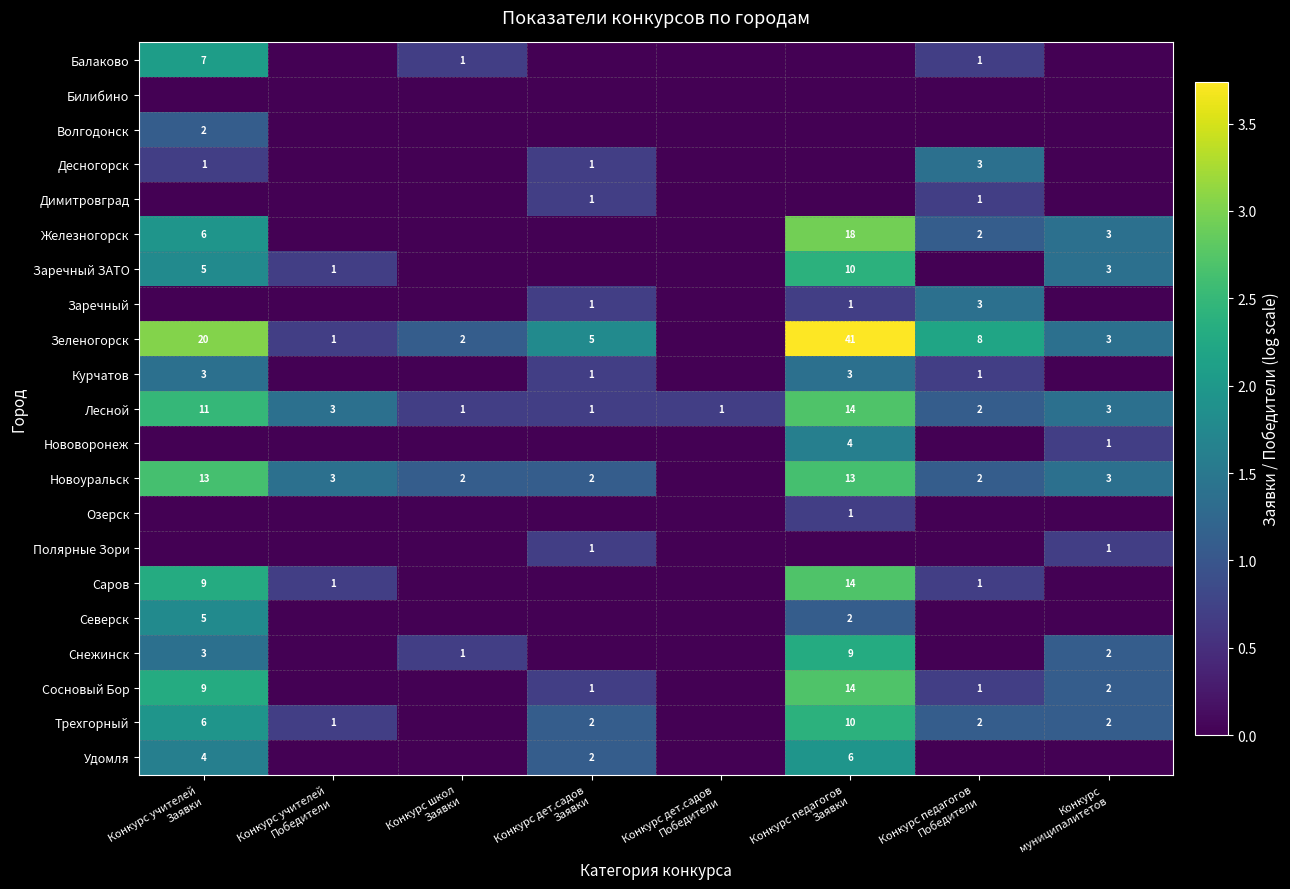

Between Конкурс учителей Победители and Конкурс дет.садов Победители, which series saw the biggest shift?

Новоуральск